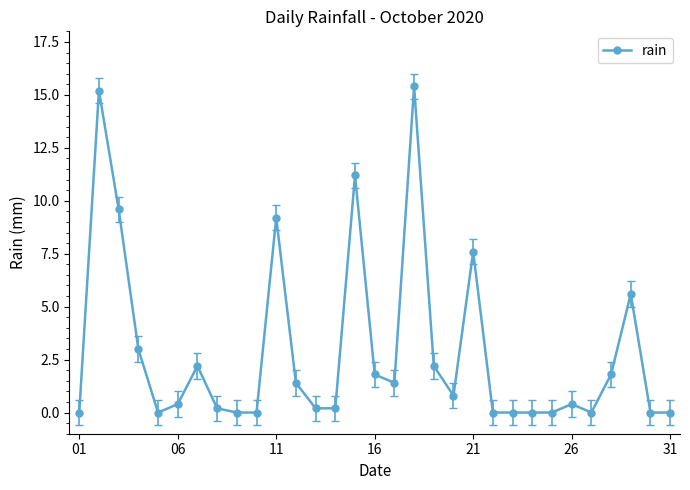

What is the maximum value shown in the chart?

15.4